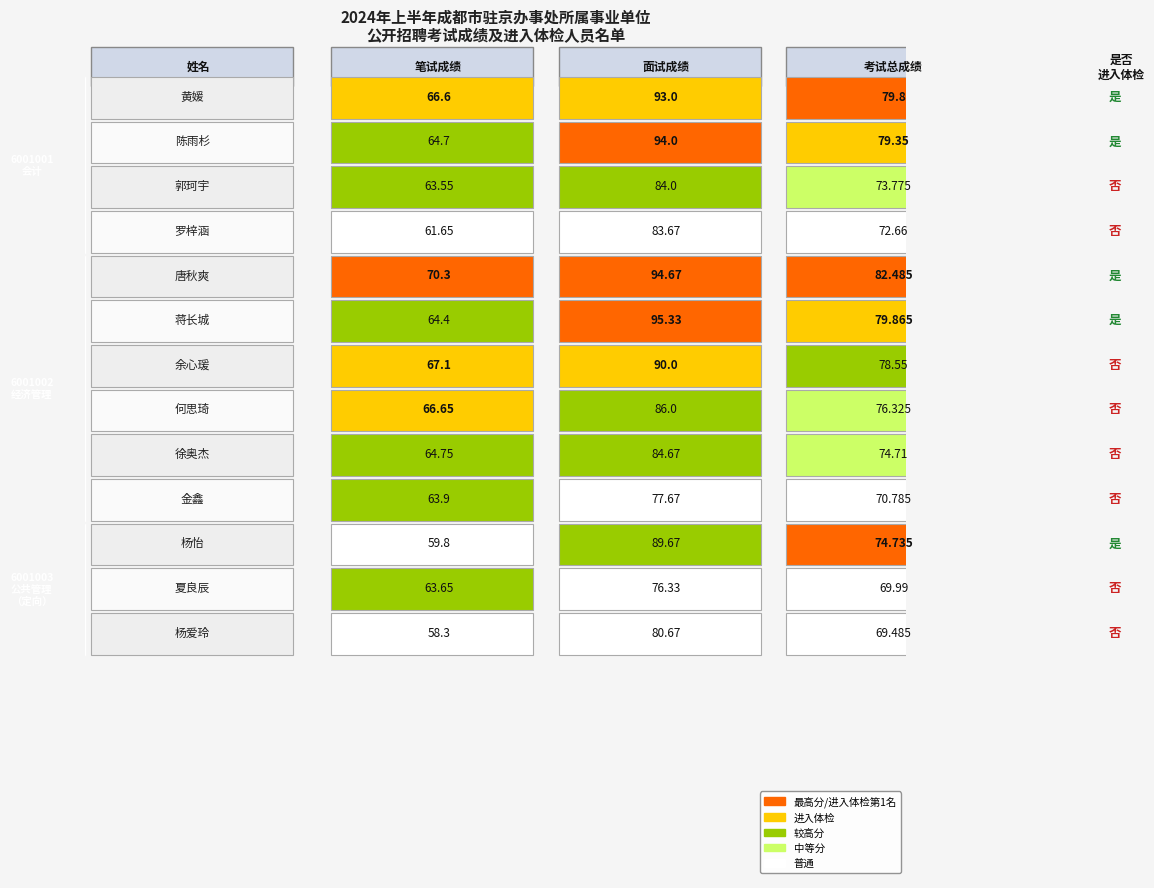

List the labels in order of 徐奥杰 value, smallest first.

0, 2, 1